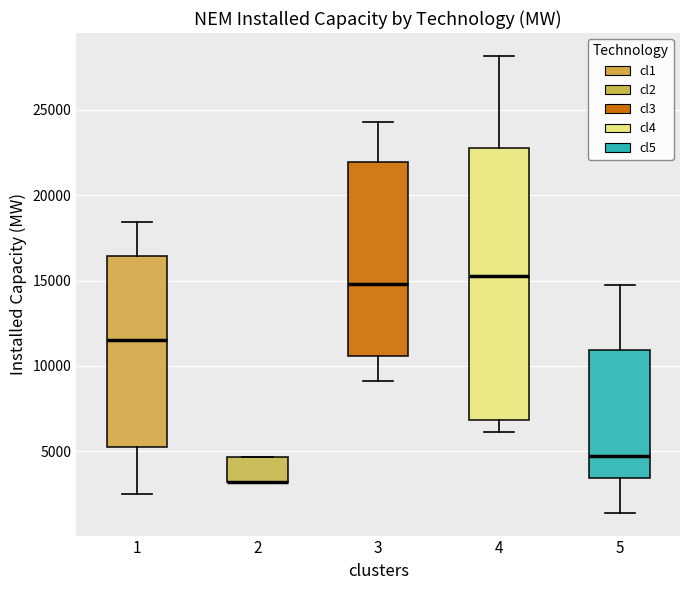

Where does the lower whisker of the box at x = 1 end on the y-axis? The values are not printed on the chart, so give them approximately, as read against the axis.

2500